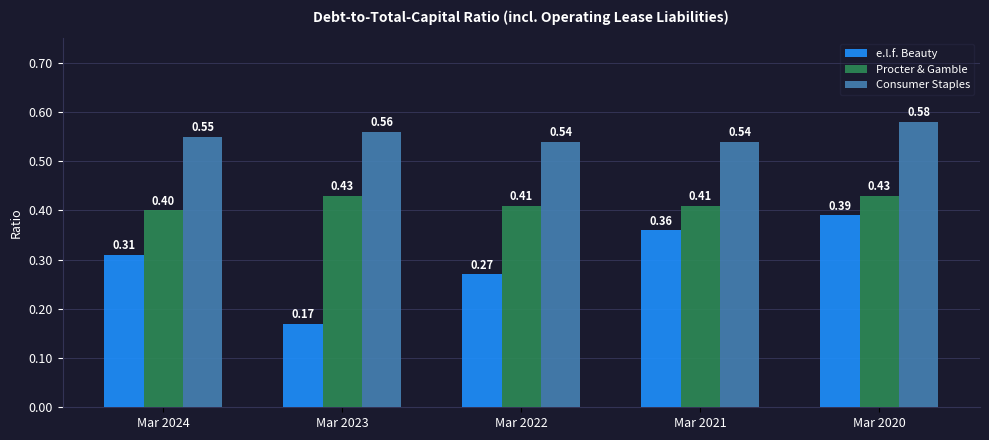

How many groups of bars are there?

5